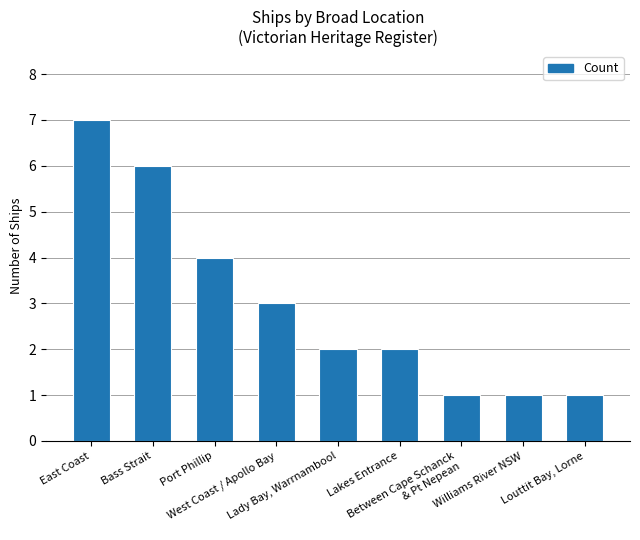

What value does the data have at Between Cape Schanck
& Pt Nepean?

1